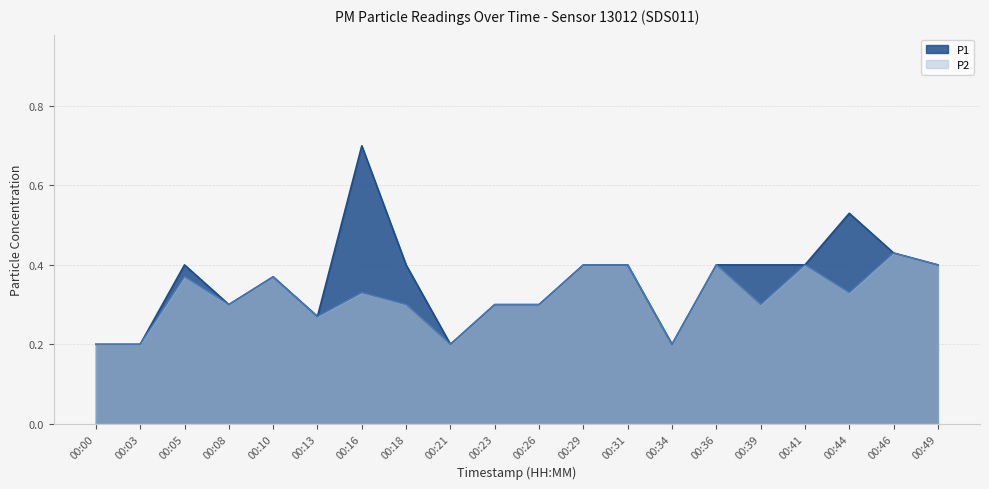

What is the difference between the maximum and minimum values in the P2 series?

0.2